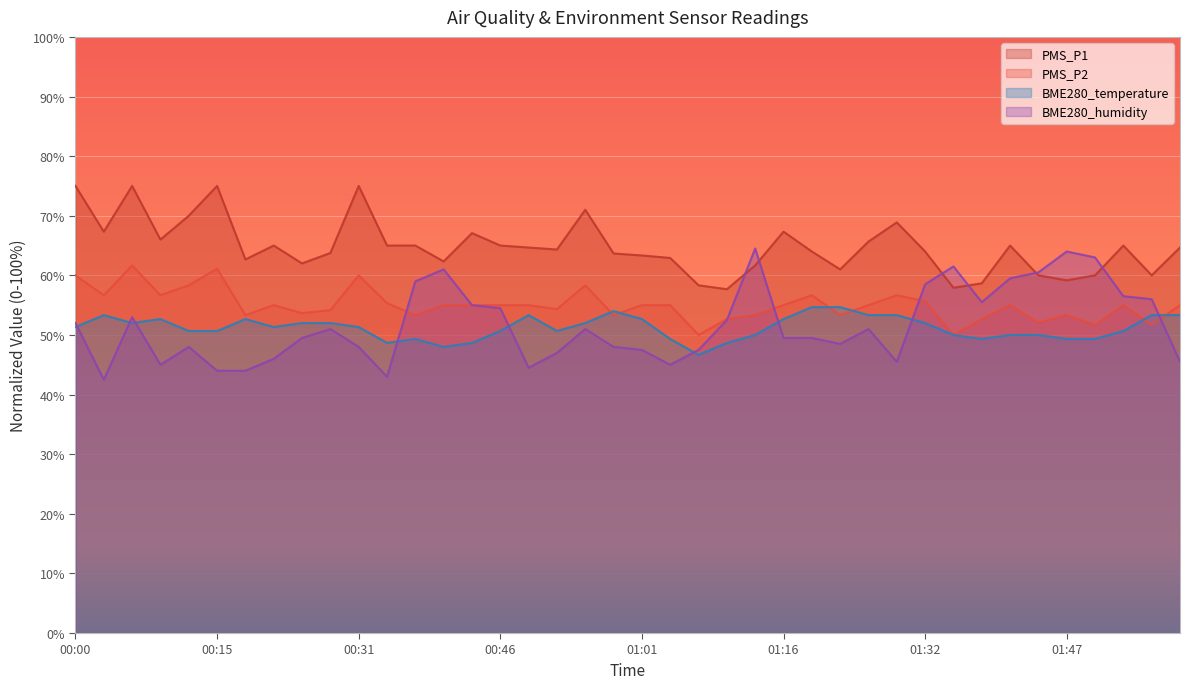

What value does the BME280_temperature series have at 00:37?

49.3